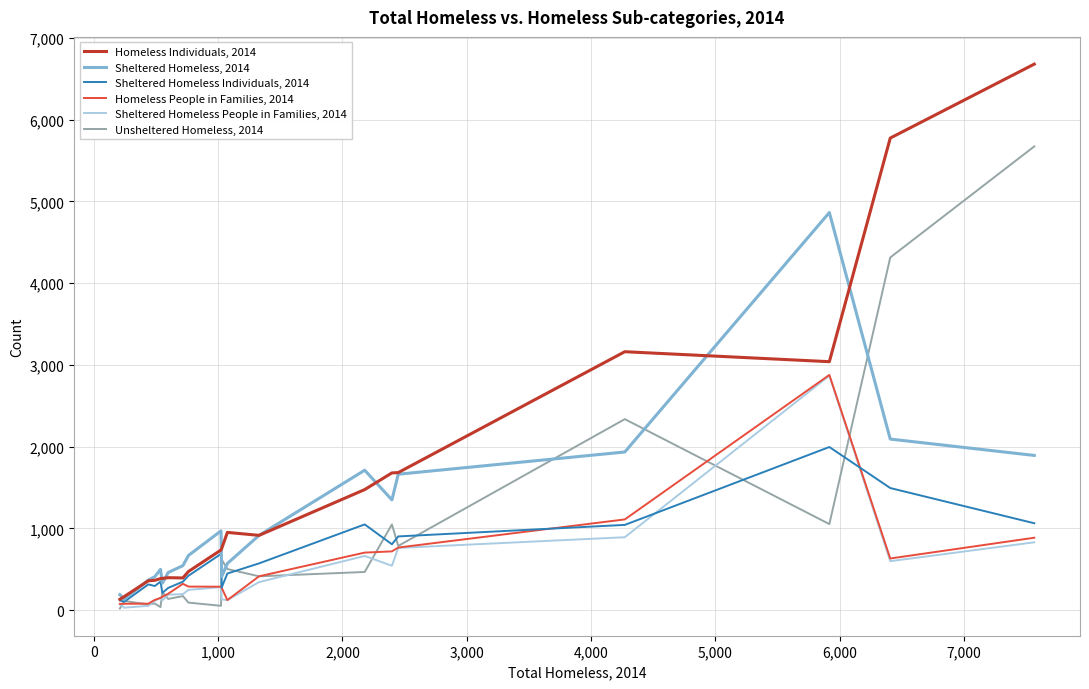

What are all the series names shown in the legend?

Homeless Individuals, 2014, Sheltered Homeless, 2014, Sheltered Homeless Individuals, 2014, Homeless People in Families, 2014, Sheltered Homeless People in Families, 2014, Unsheltered Homeless, 2014